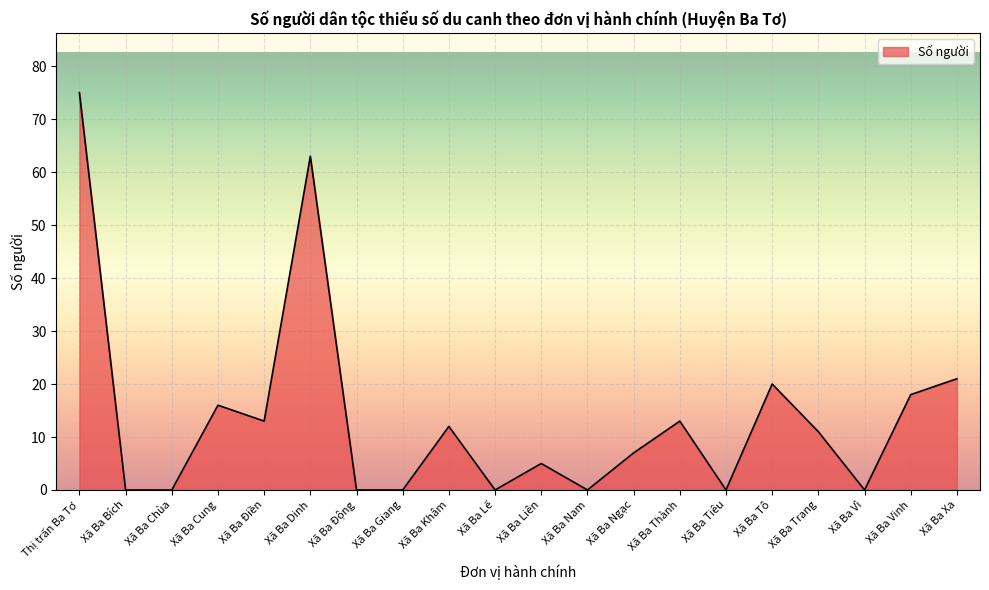

Reading left to right, list all the values displayed in this chart.

75	0	0	16	13	63	0	0	12	0	5	0	7	13	0	20	11	0	18	21